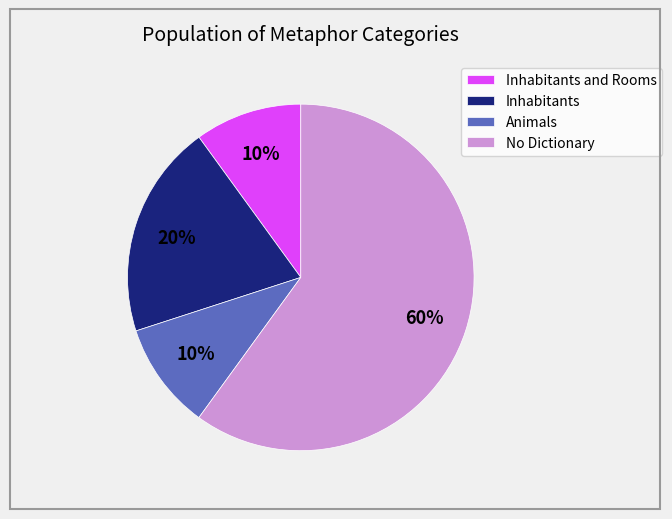

Count the number of slices in the pie.

4